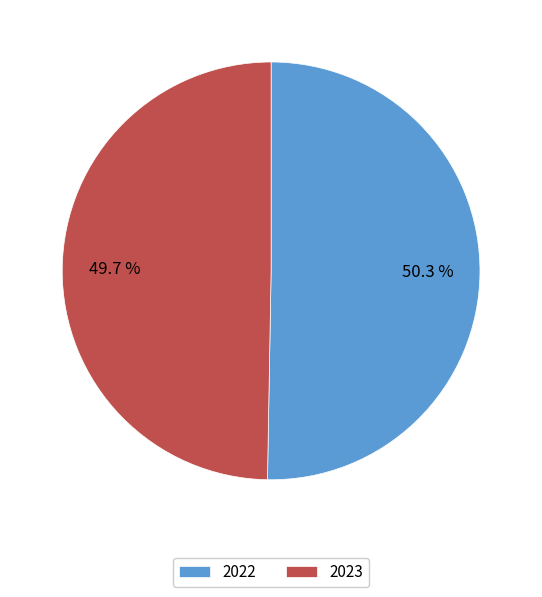

What is the smallest slice in the pie chart?

2023